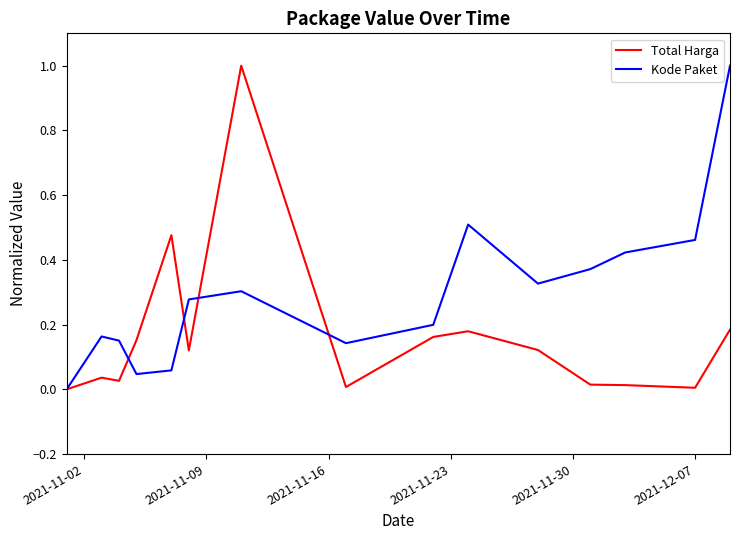

Rank the series by their average value, from highest to lowest.

Kode Paket, Total Harga